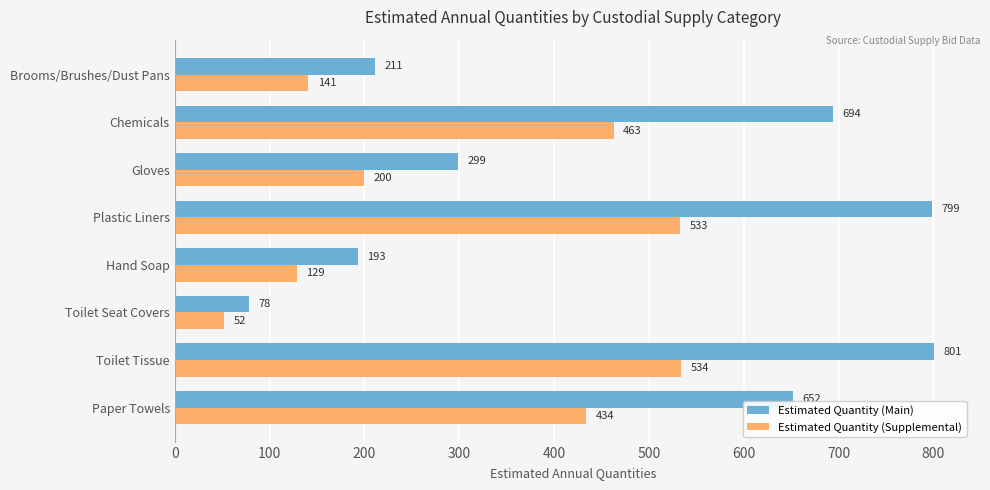

At which label is Estimated Quantity (Main) closest to 439?

Gloves